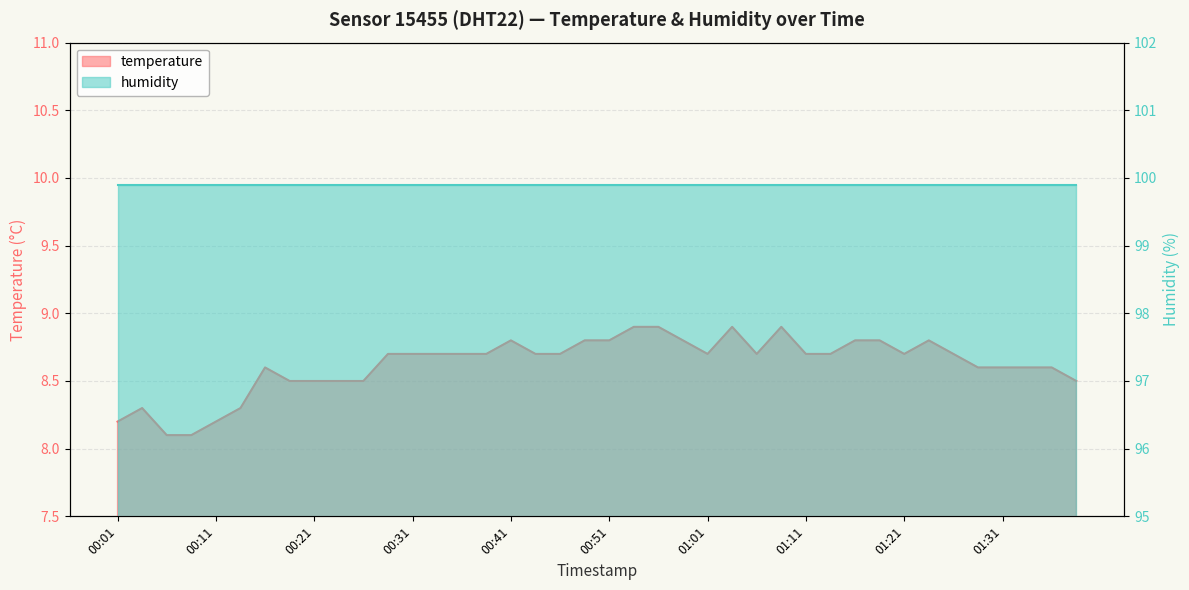

What is the label of the 6th point from the left?

00:14